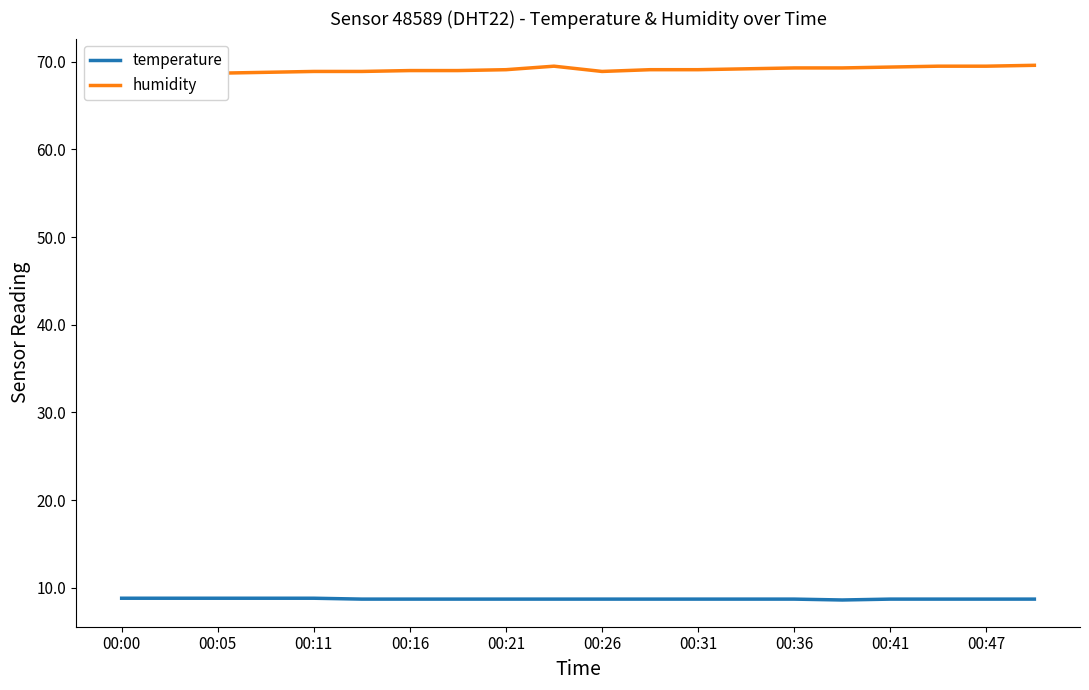

How many distinct data groups are displayed?

2